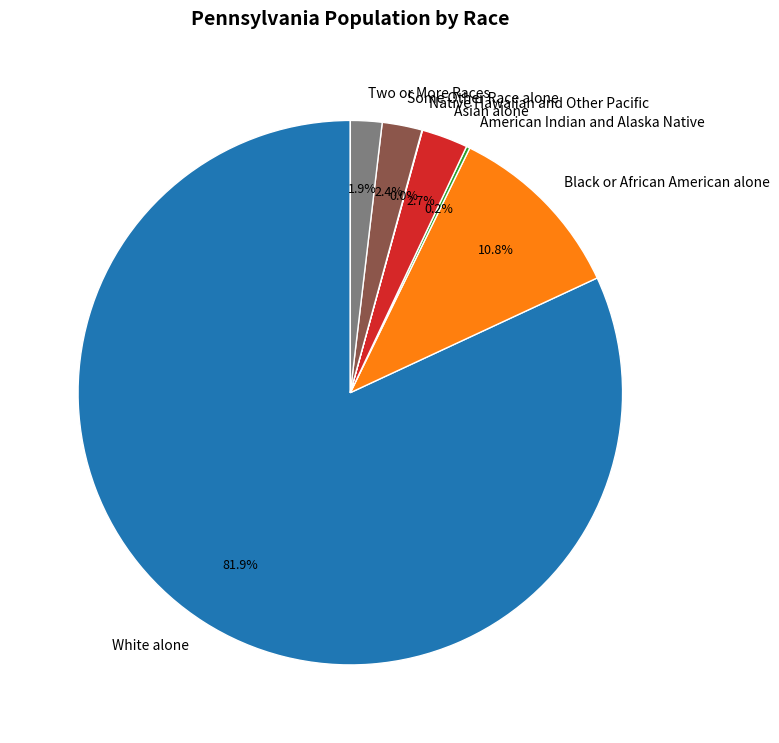

What is the ratio of the value at White alone to the value at Black or African American alone?

7.6